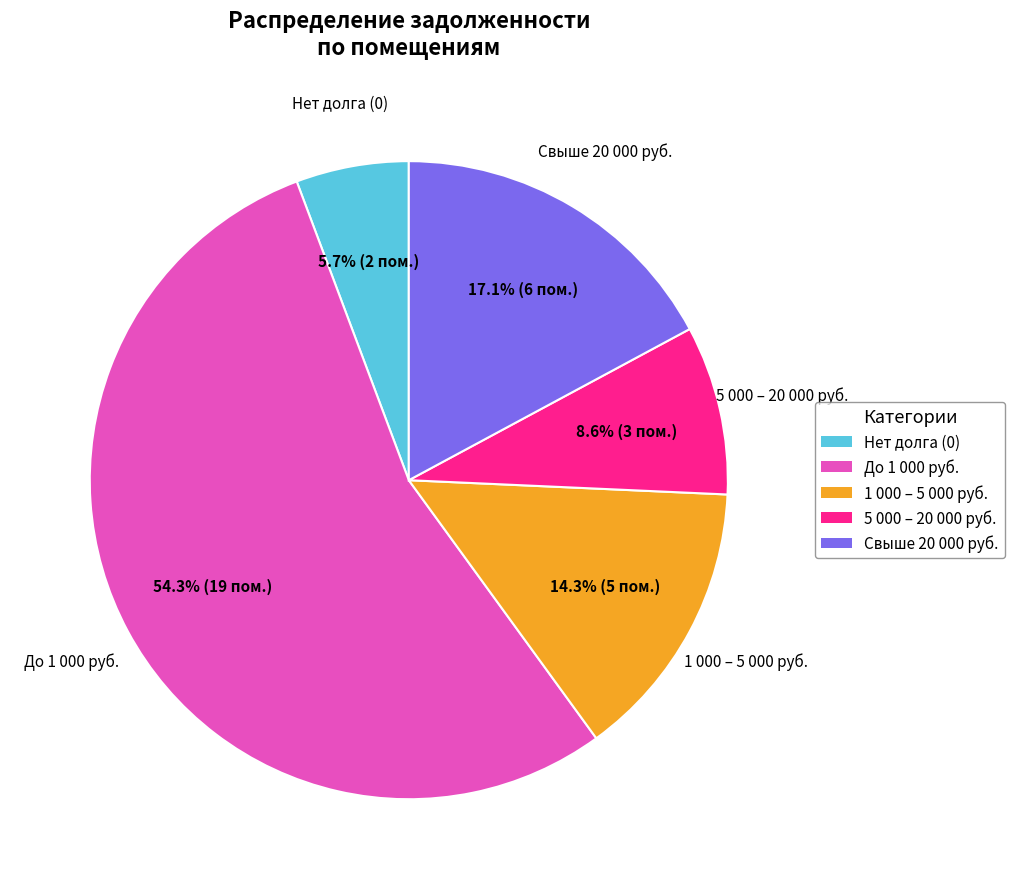

Does any single category account for the majority?

Yes